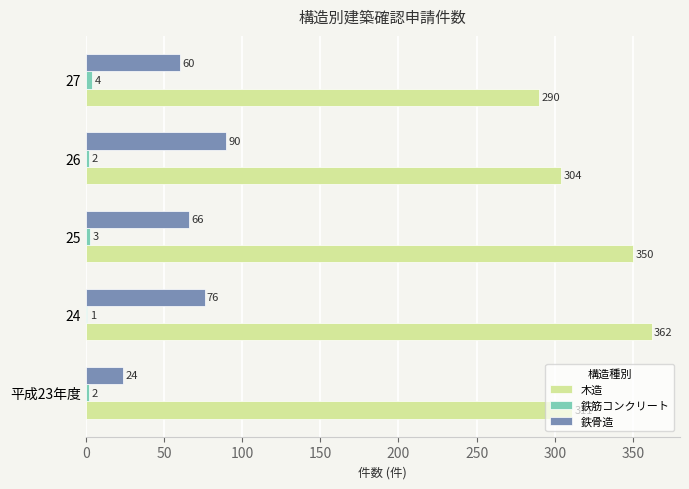

What is the maximum value shown in the chart?

362